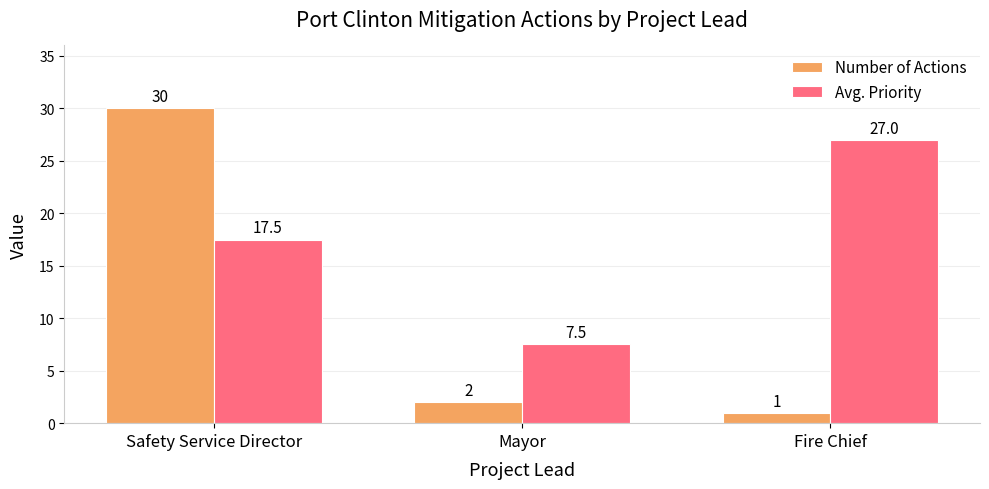

Does the chart contain stacked bars?

No